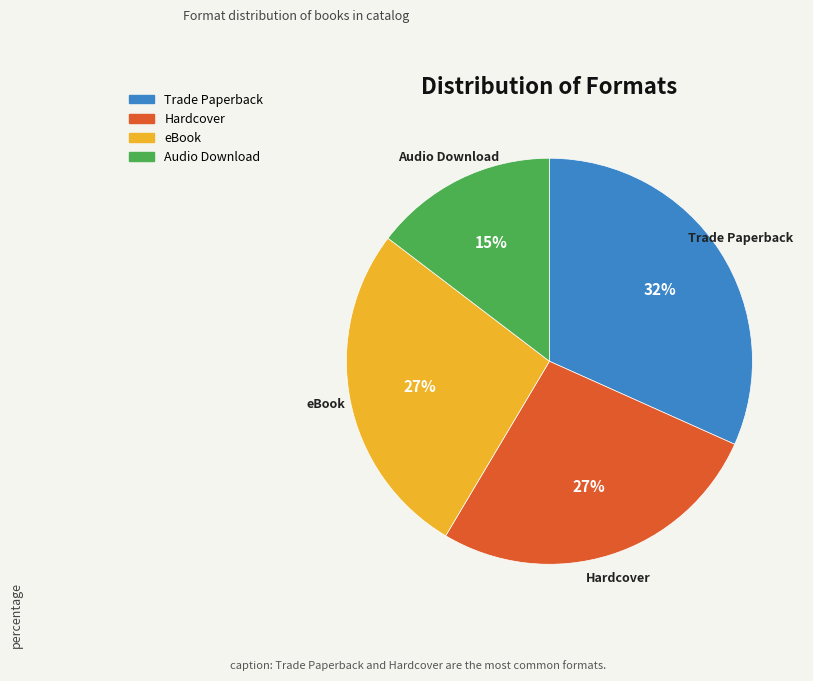

Count the number of slices in the pie.

4